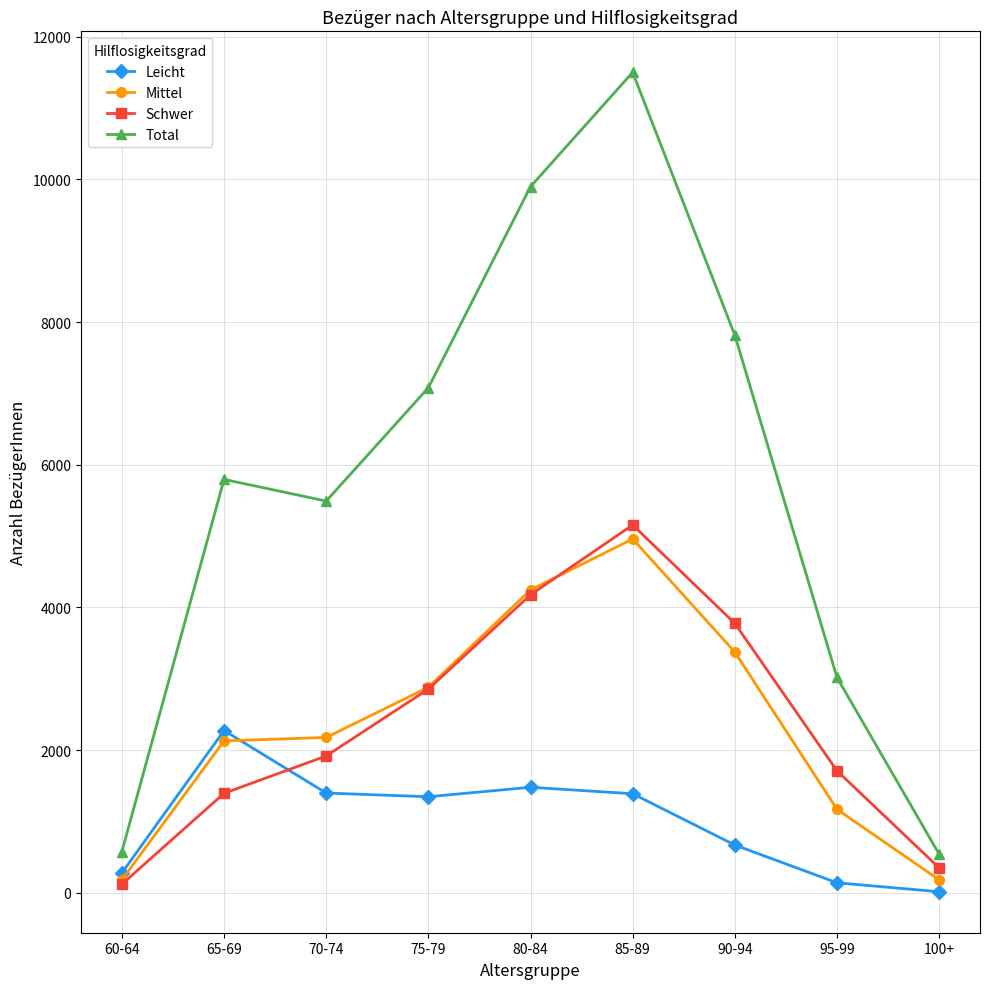

At which category does the chart reach its minimum across all series?

100+